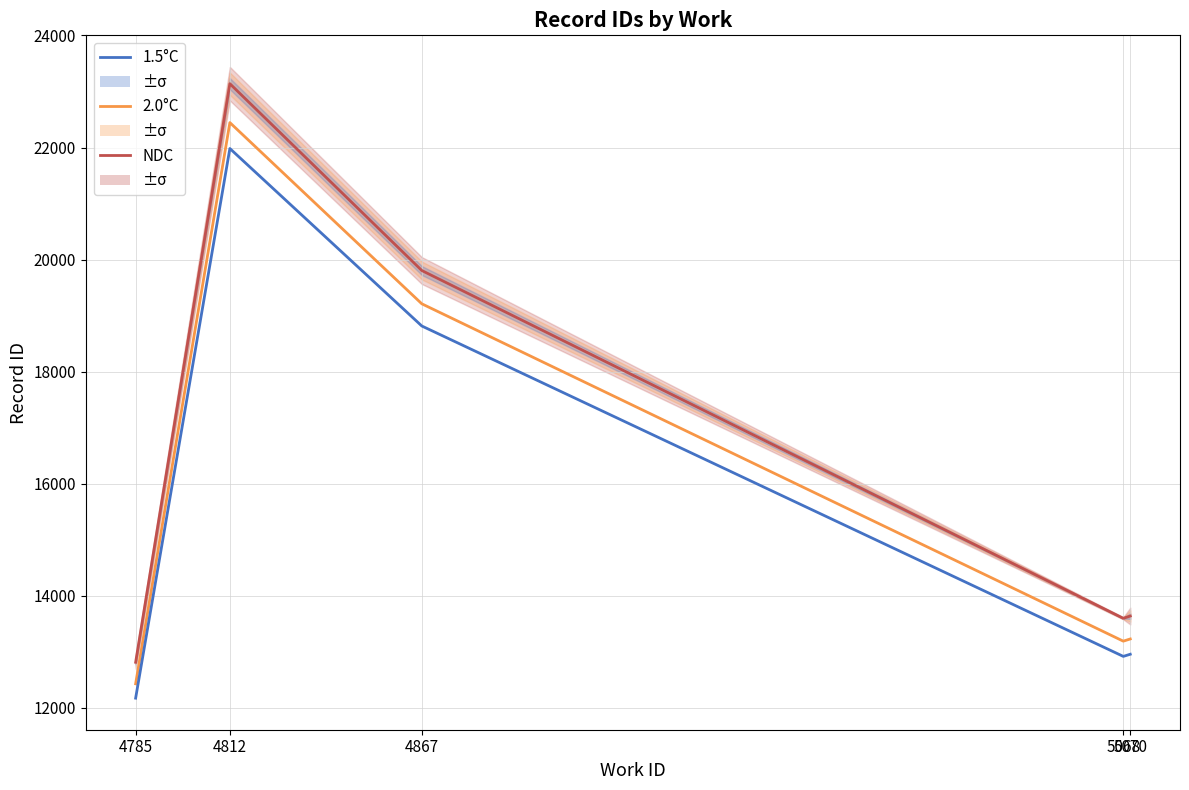

At how many categories does at least one series exceed 12727?

5